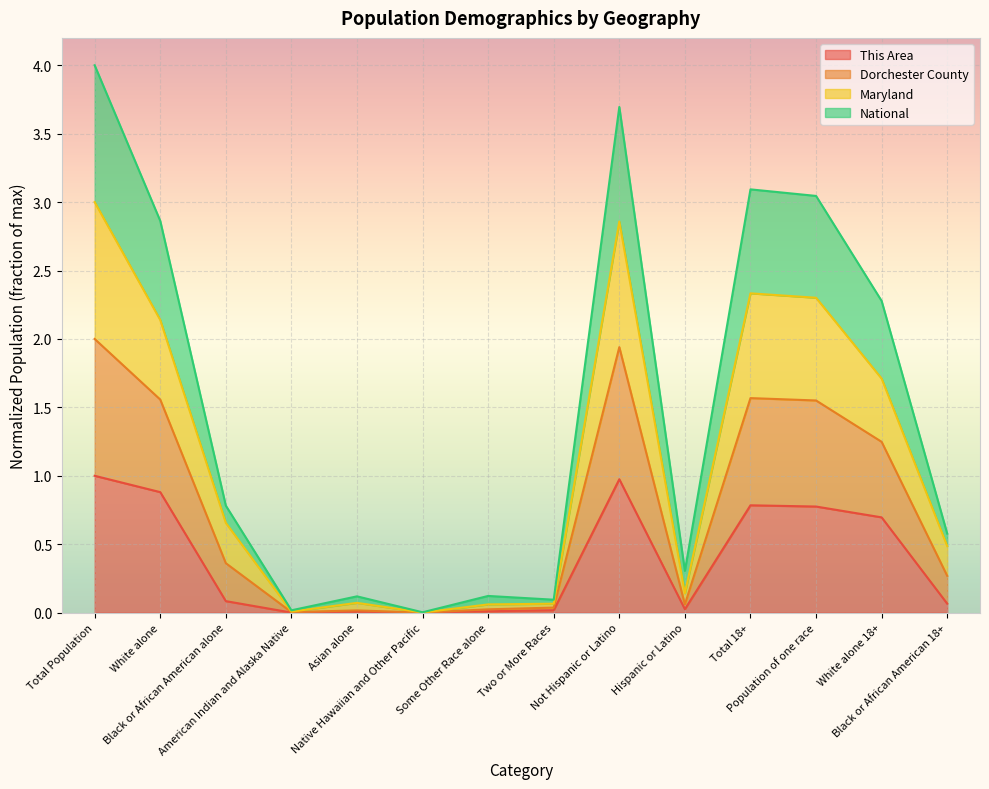

At which label does Maryland reach its minimum?

Native Hawaiian and Other Pacific